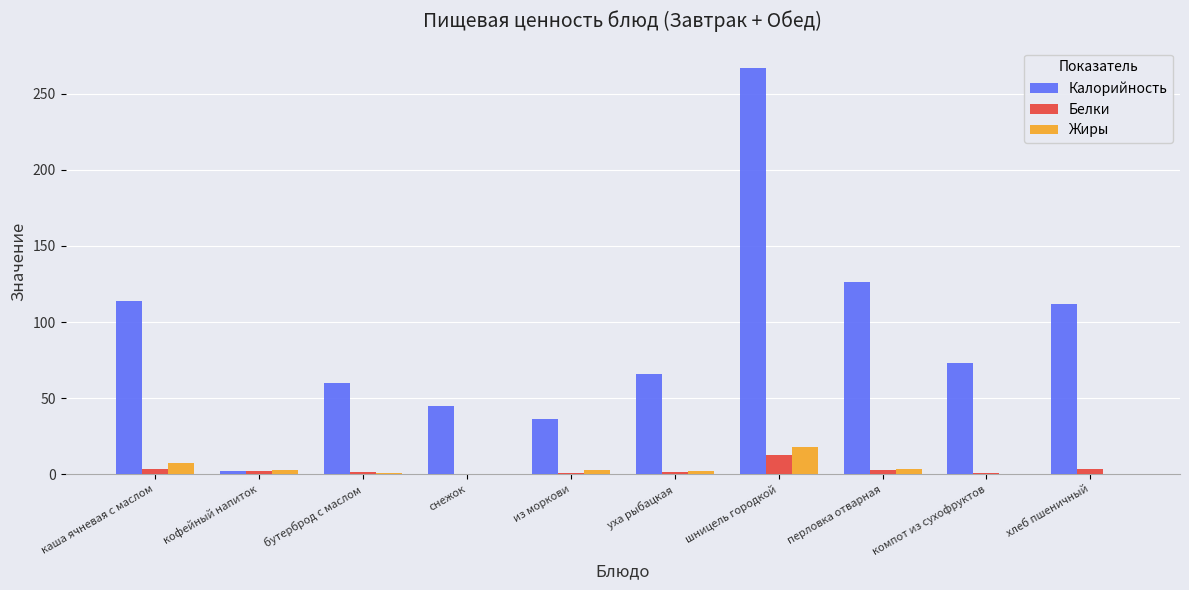

The Жиры series shows 0.0 at компот из сухофруктов. True or false?

True